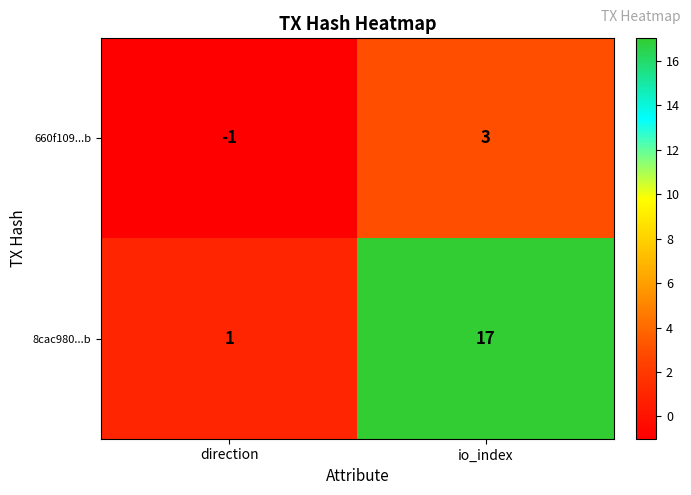

Between direction and io_index, which series saw the biggest shift?

8cac980...b